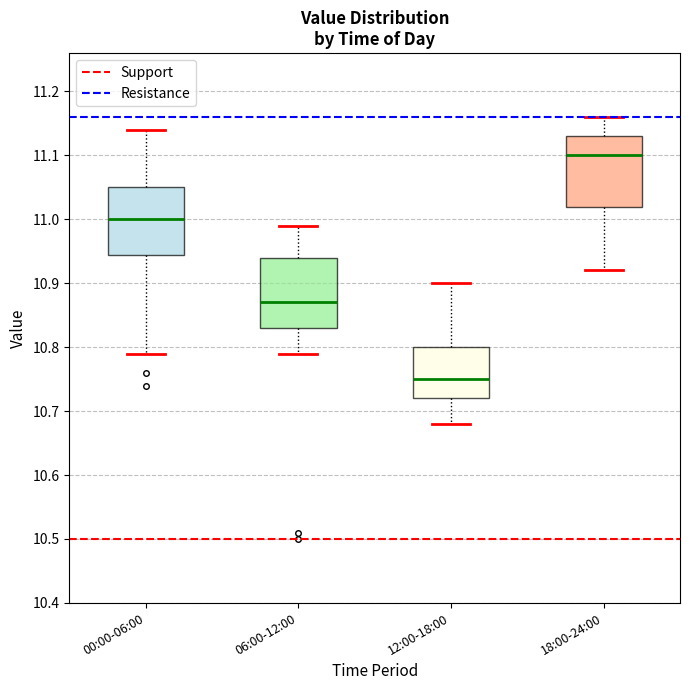

Reading left to right, transcribe this box plot: for each box, give where its median line is, the range the box spans, and where its two whiskers end, as read against the y-axis. The values are not printed on the chart, so give them approximately, as read against the axis.

00:00-06:00: median 11.00, box 10.95 to 11.05, whiskers 10.79 to 11.14
06:00-12:00: median 10.87, box 10.83 to 10.94, whiskers 10.79 to 10.99
12:00-18:00: median 10.75, box 10.72 to 10.80, whiskers 10.68 to 10.90
18:00-24:00: median 11.10, box 11.02 to 11.13, whiskers 10.92 to 11.16